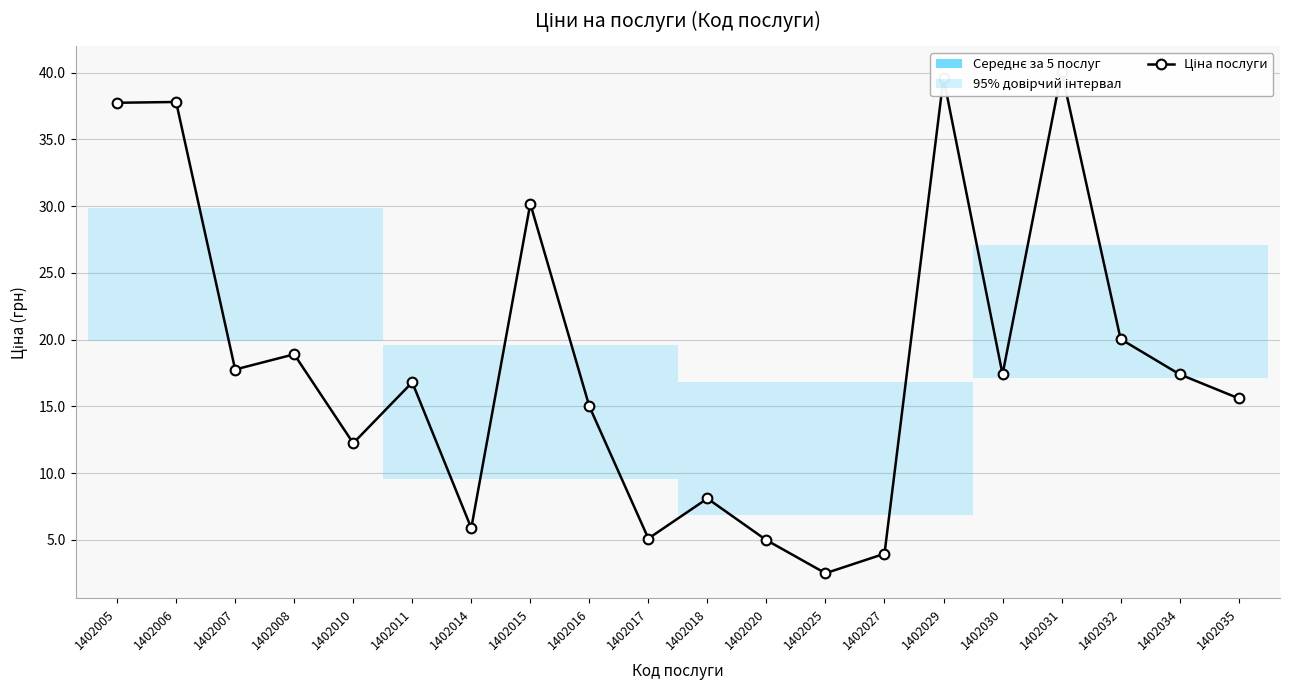

Which label corresponds to the smallest value in the chart?

1402025